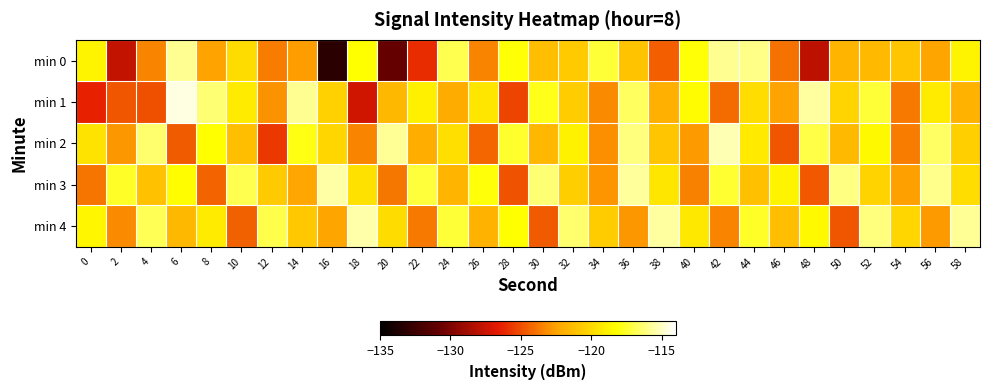

What is the maximum value shown in the chart?

-114.6